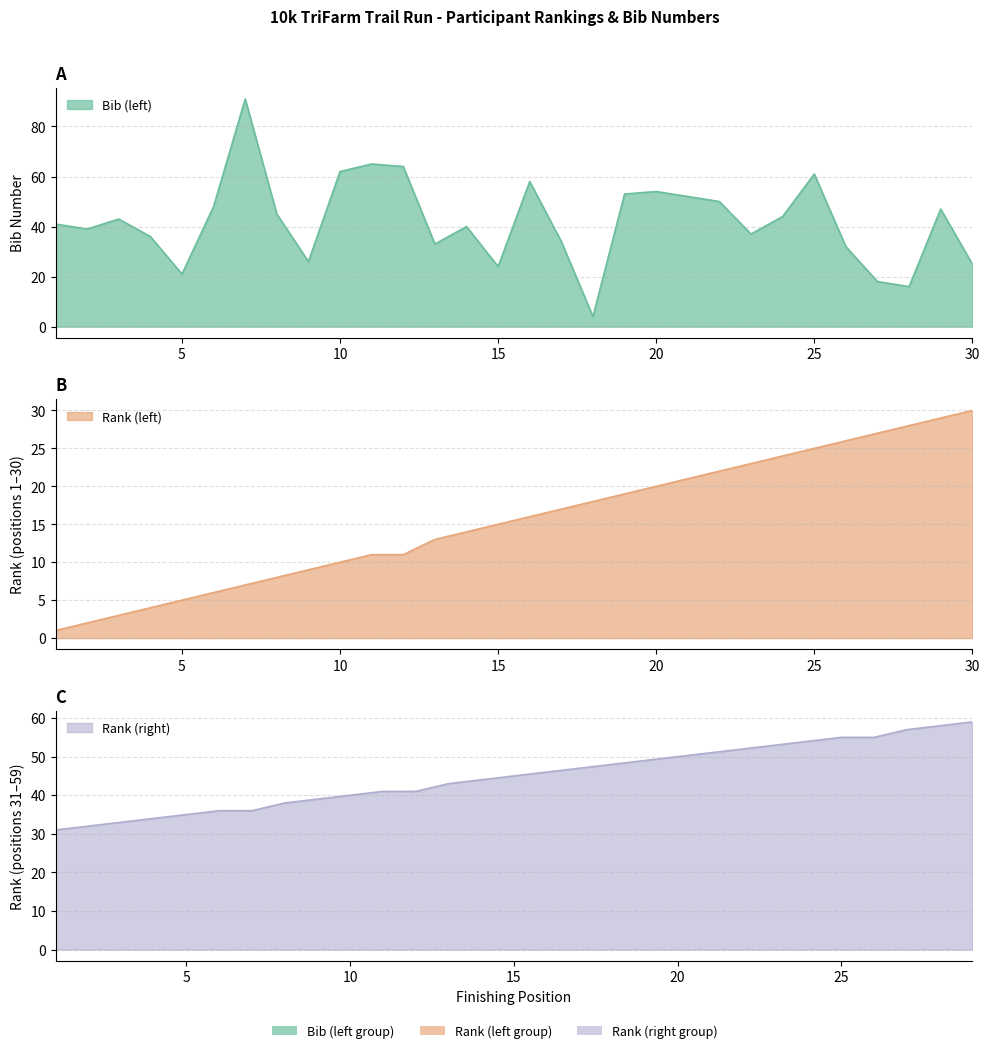

Where do Rank (left) and Bib (left) first cross each other?

17 and 18